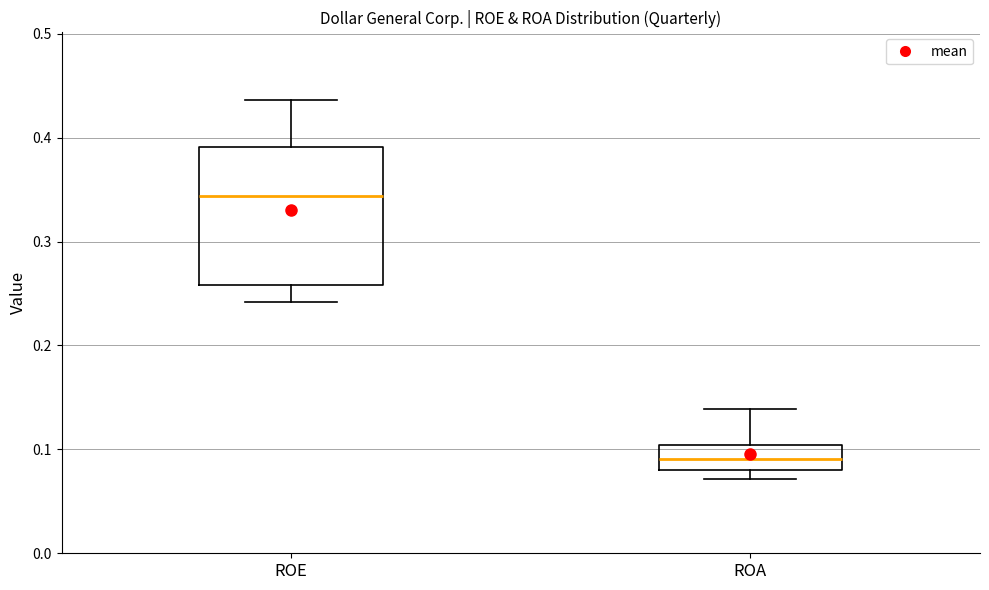

Which box's median line is the lowest?

ROA